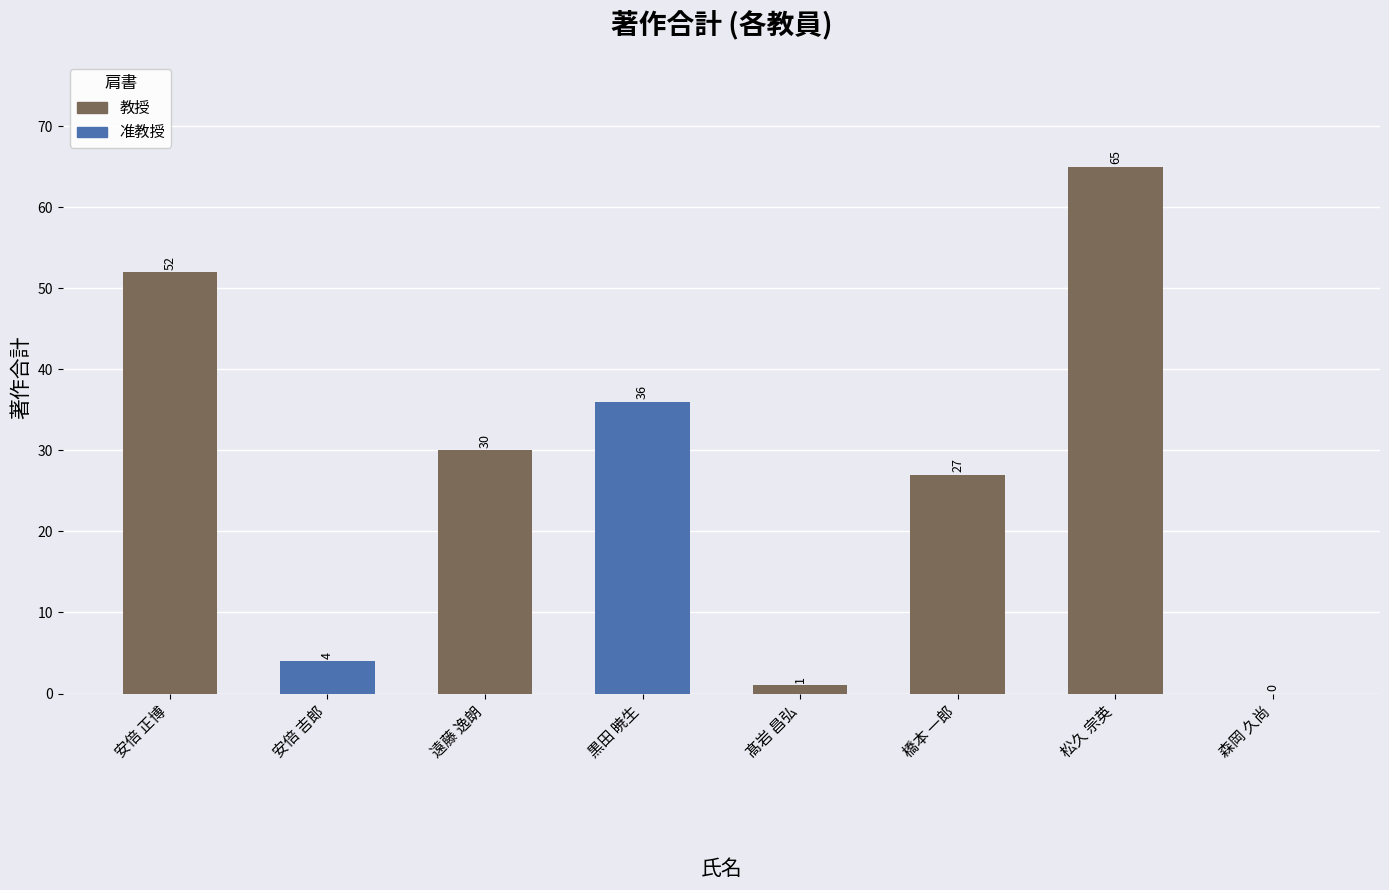

How many positive values are there?

7